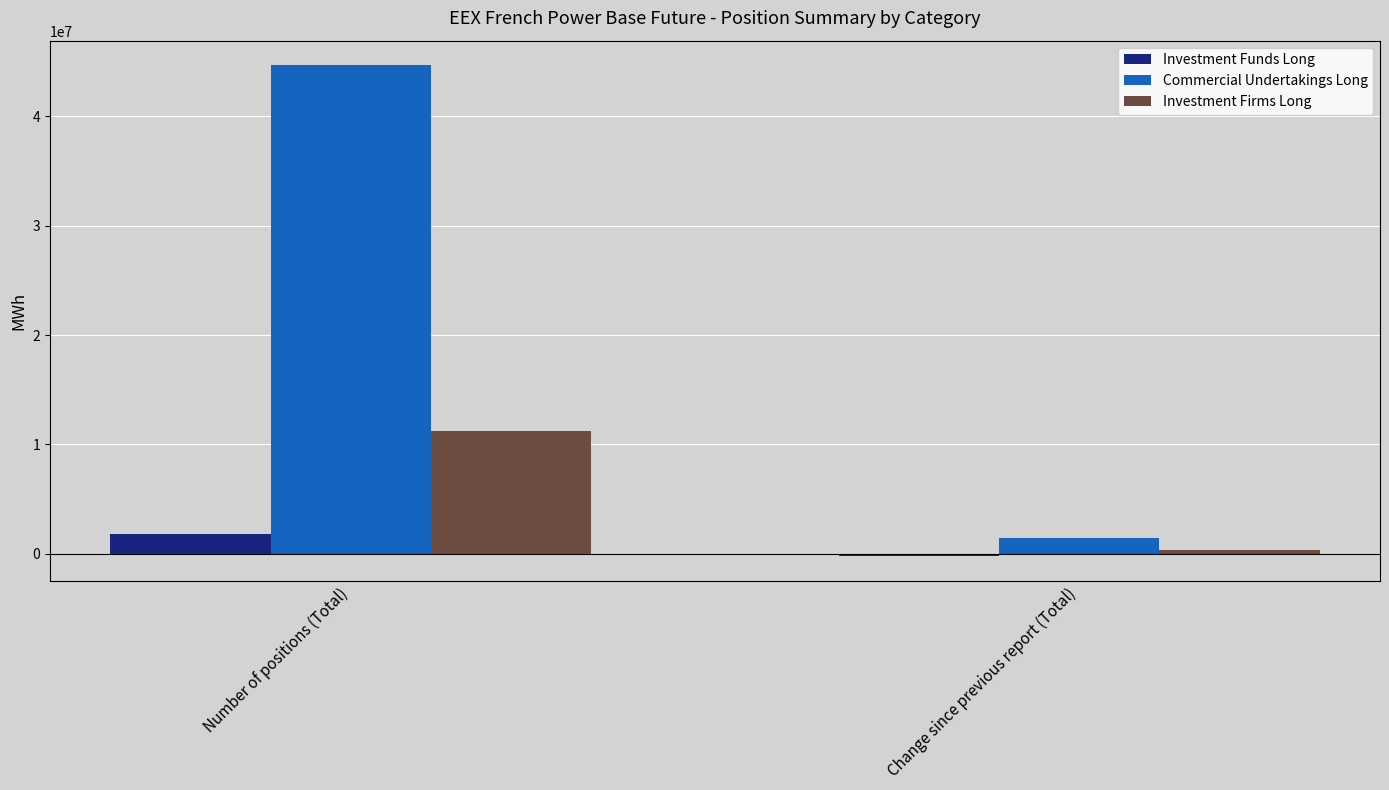

At how many categories does at least one series exceed 3939799?

1